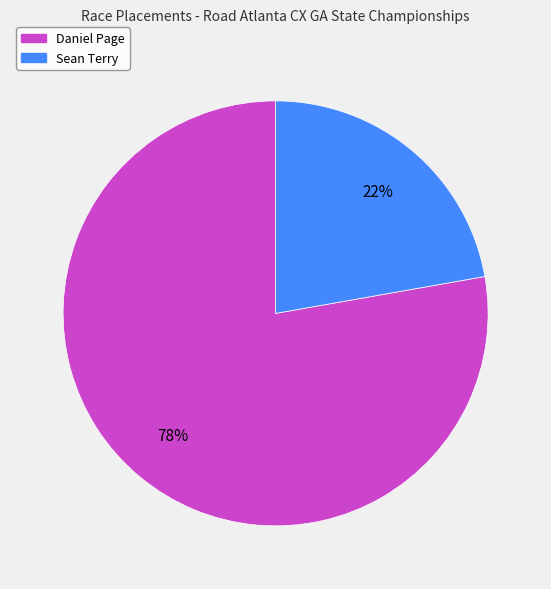

How many slices are in this pie chart?

2